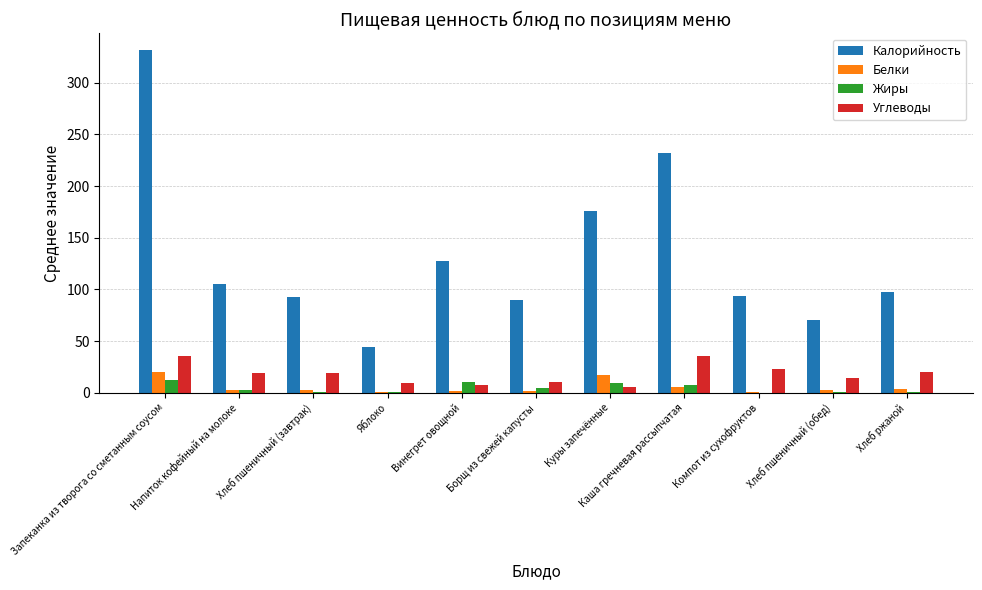

Are the bars grouped side by side (vs. stacked)?

Yes